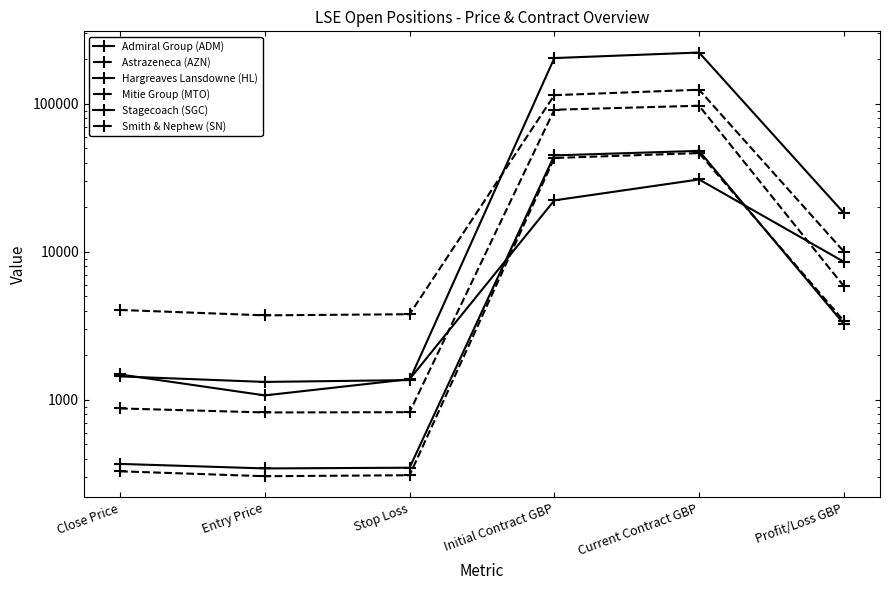

True or false: Smith & Nephew (SN) and Admiral Group (ADM) intersect in this chart.

False